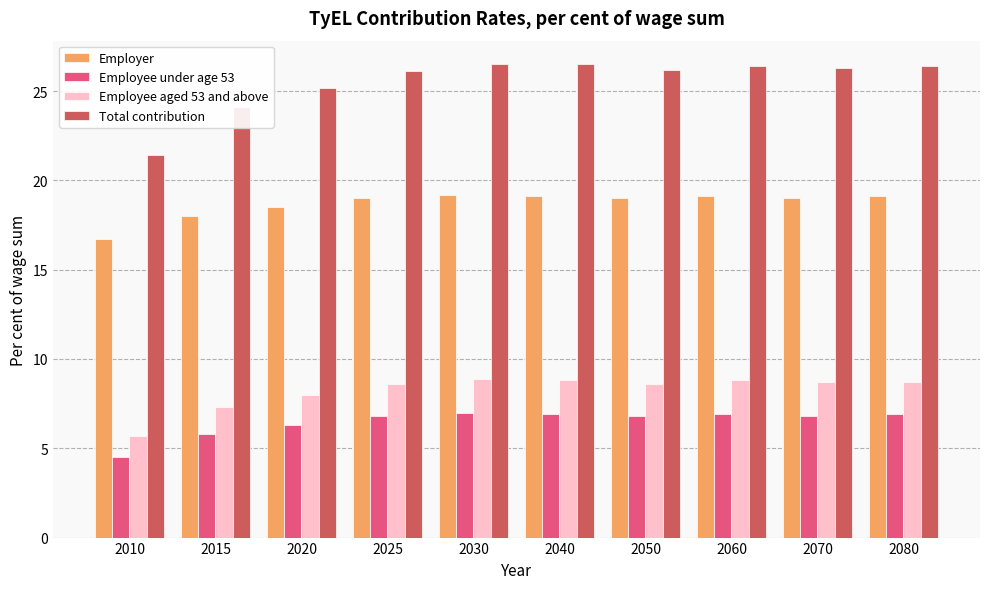

Which category has the lowest value in the Total contribution series?

2010